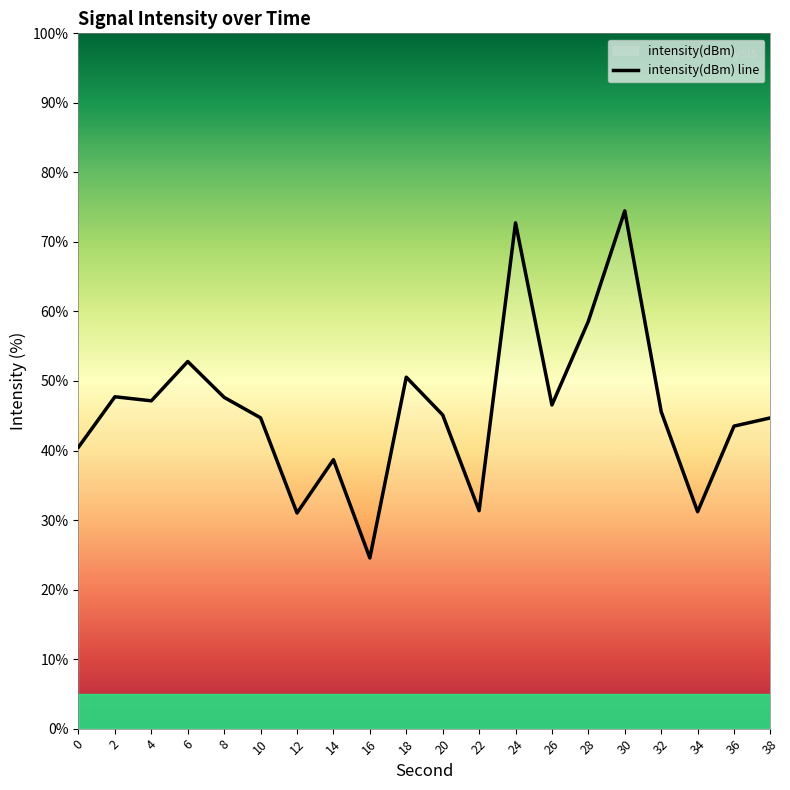

What is the value of the 15th point from the left?

58.6